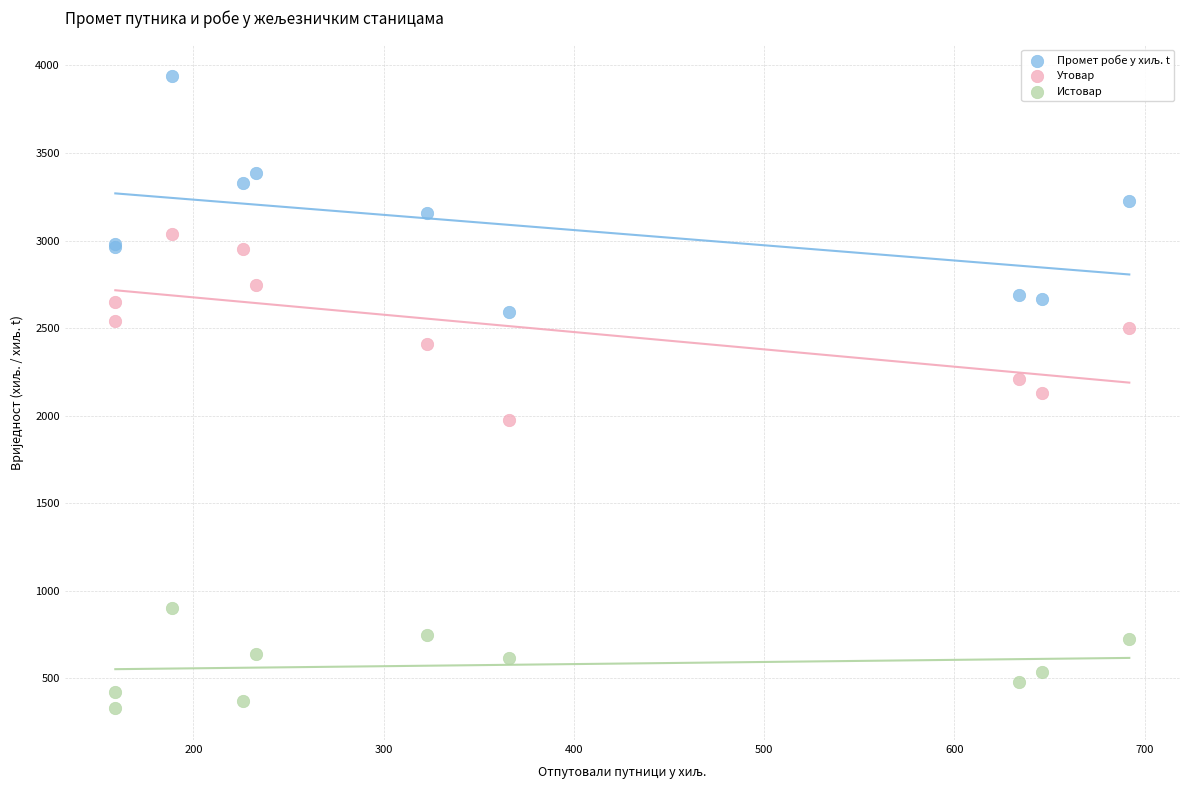

Which series reaches the minimum Y coordinate?

Истовар